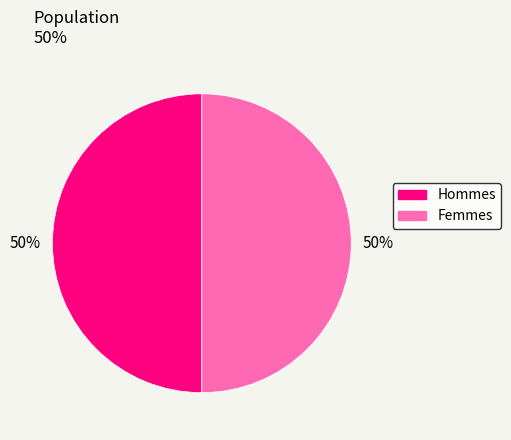

To the nearest percent, what portion does Hommes represent?

50%